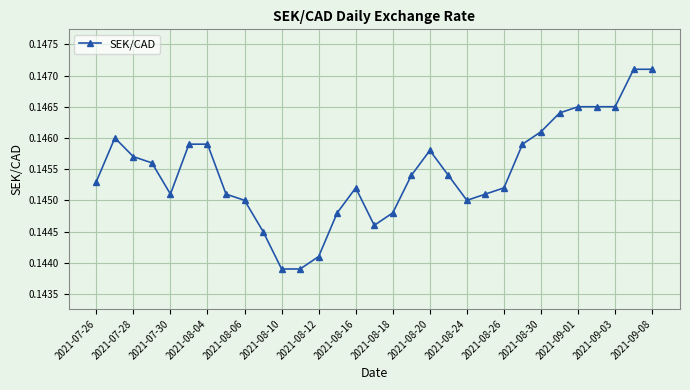

What is the sum of all values?

4.5